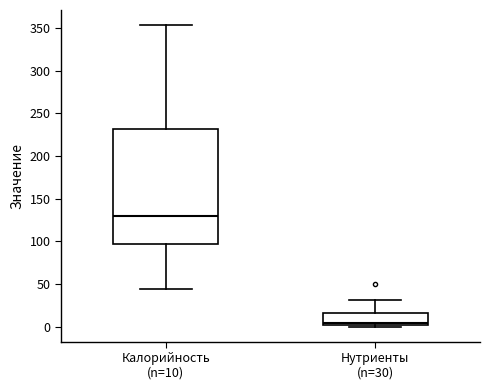

Where does the median line of the box for Калорийность (n=10) sit on the y-axis? The values are not printed on the chart, so give them approximately, as read against the axis.

130